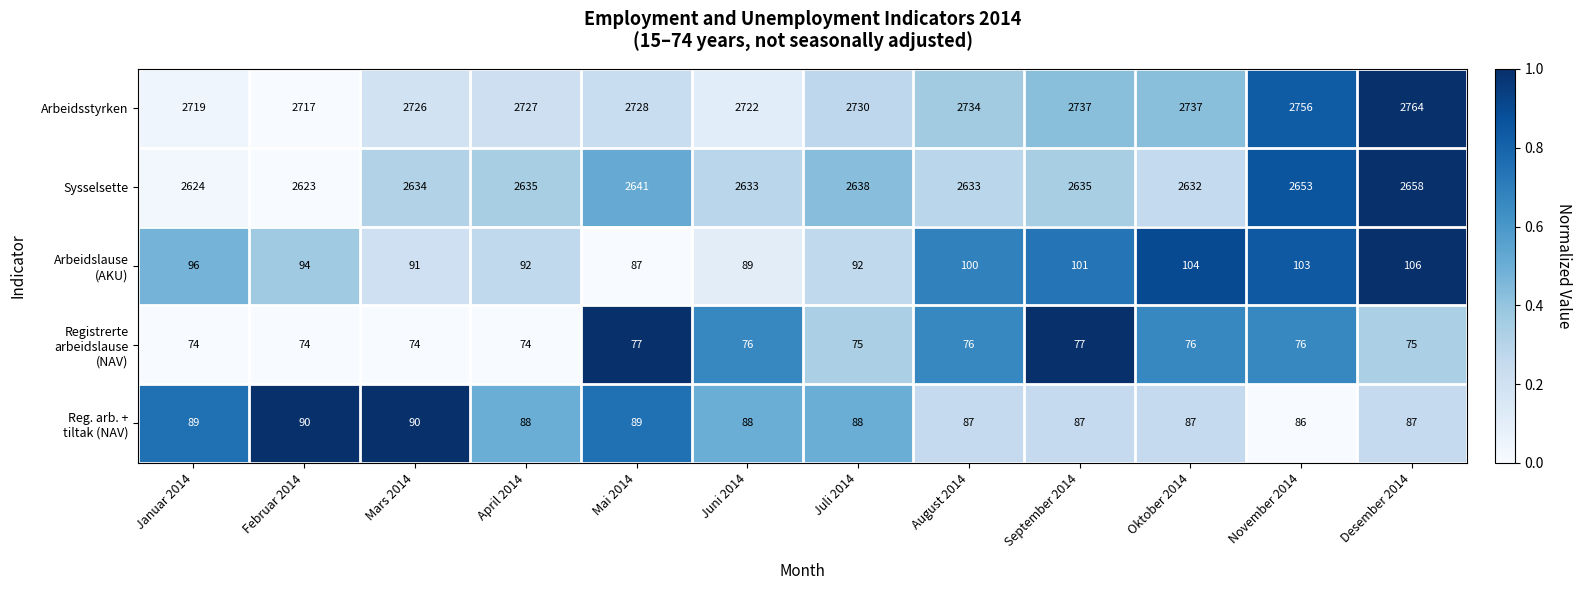

Which series has the largest range (max minus min)?

Arbeidsstyrken